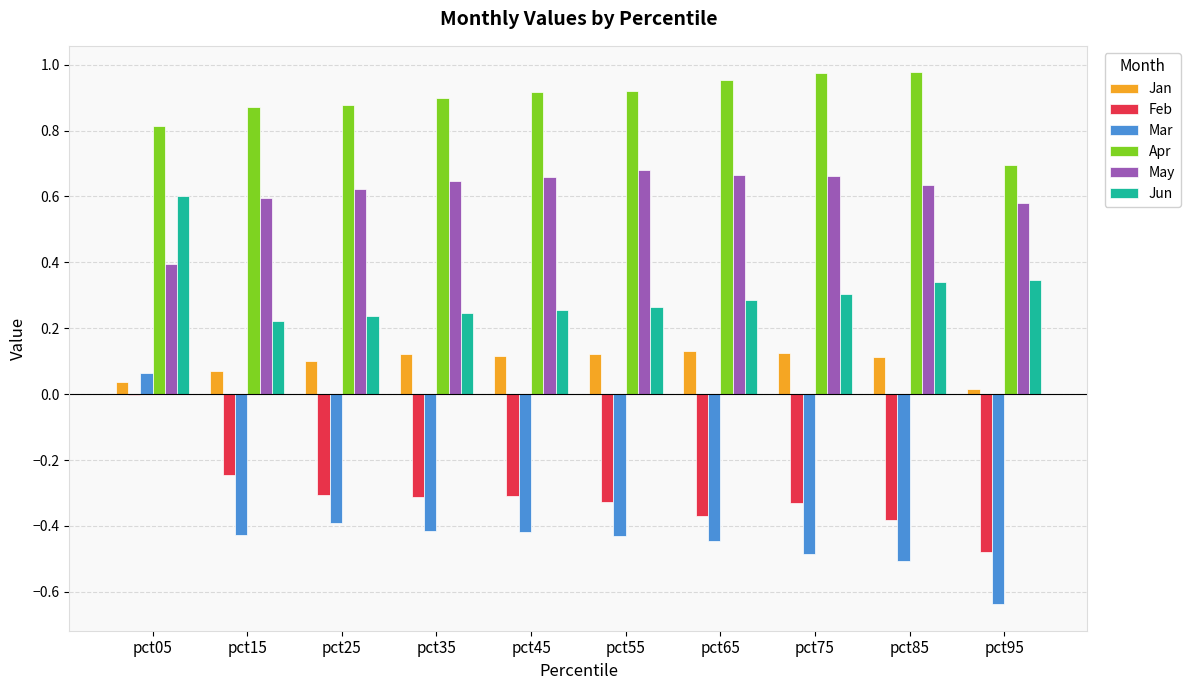

Which series has the largest total across all categories?

Apr